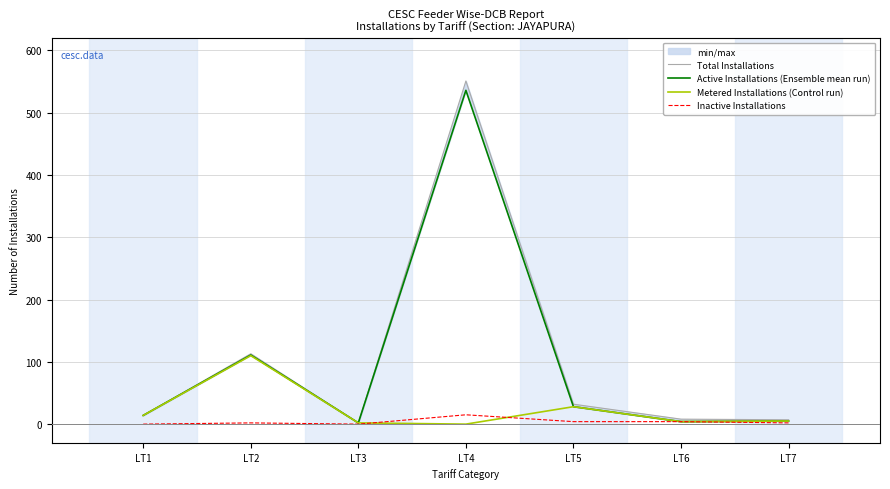

How many interior local valleys does the Metered Installations (Control run) series have?

2